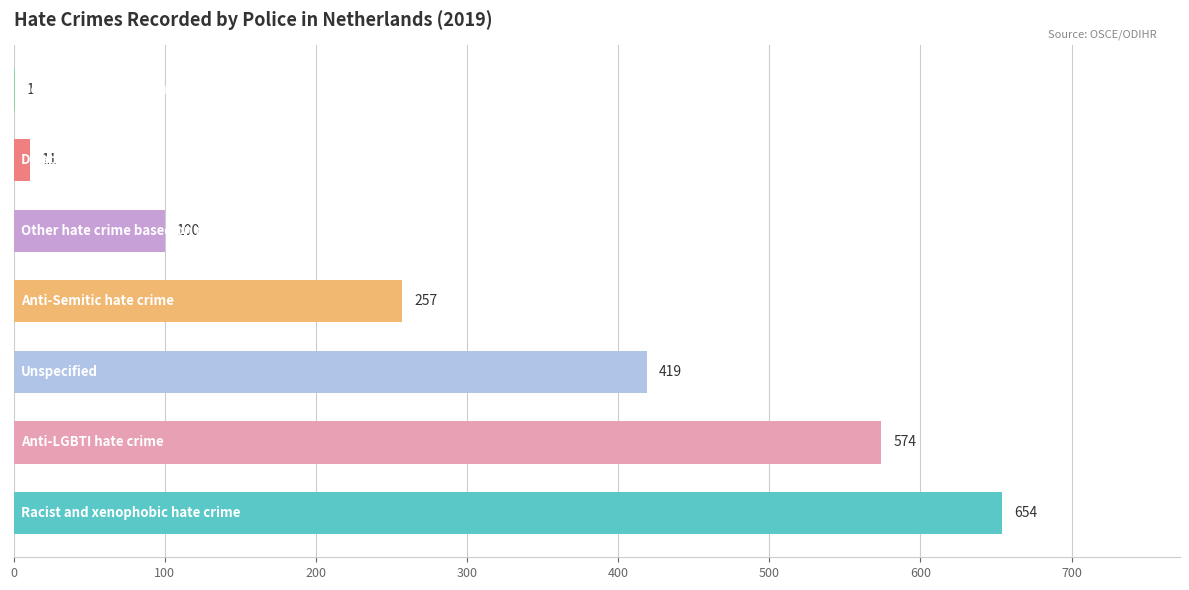

Are the bars horizontal?

Yes